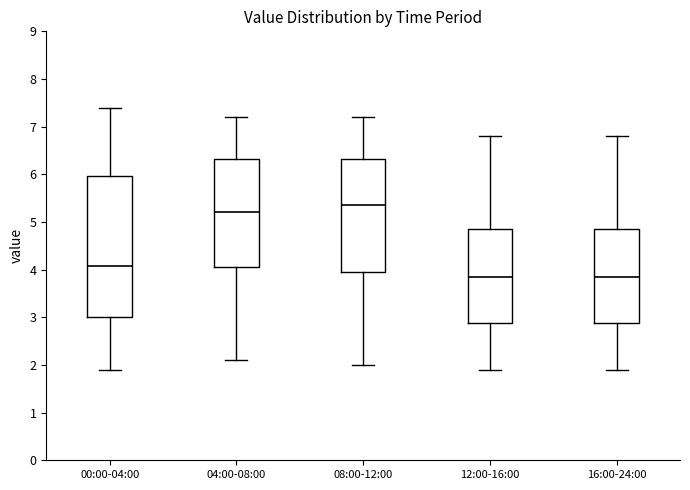

Which box is the tallest, from its lower edge to its upper edge?

00:00-04:00